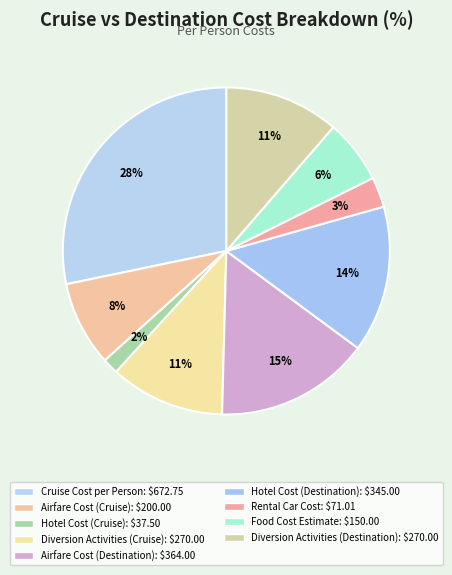

To the nearest percent, what is the average slice percentage?

11%